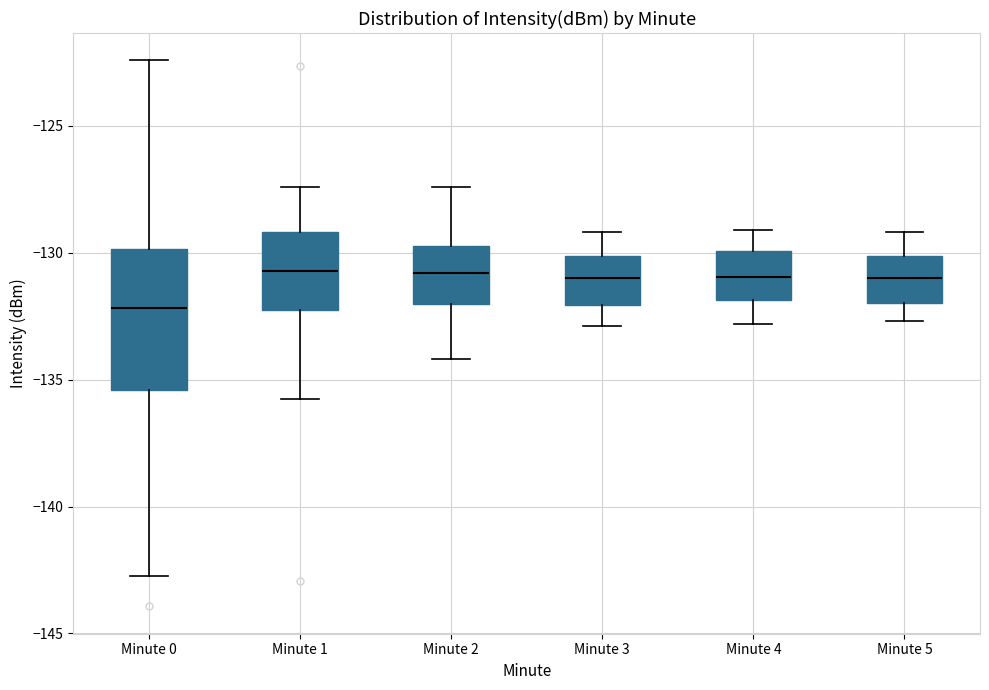

Where does the lower whisker of the box for Minute 0 end on the y-axis? The values are not printed on the chart, so give them approximately, as read against the axis.

-142.5